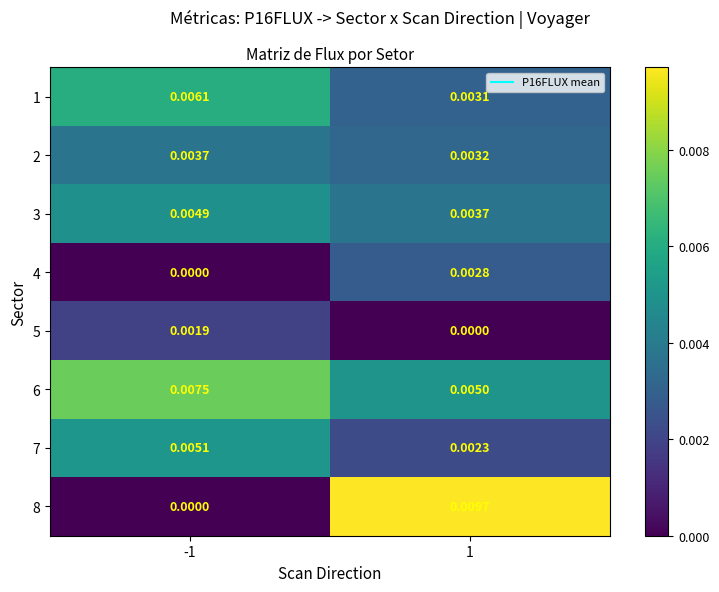

Is the value of 4 at 1 greater than the value of 2 at -1?

No